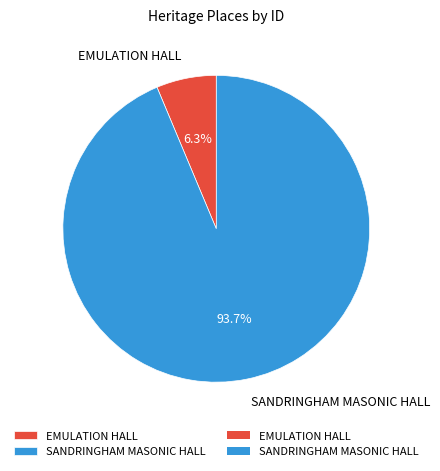

Count the number of slices in the pie.

2